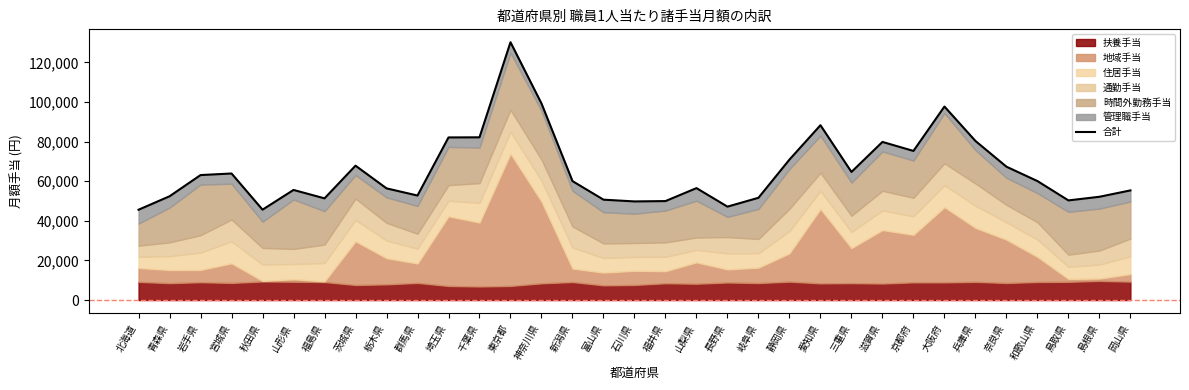

How many lines are shown in the chart?

1